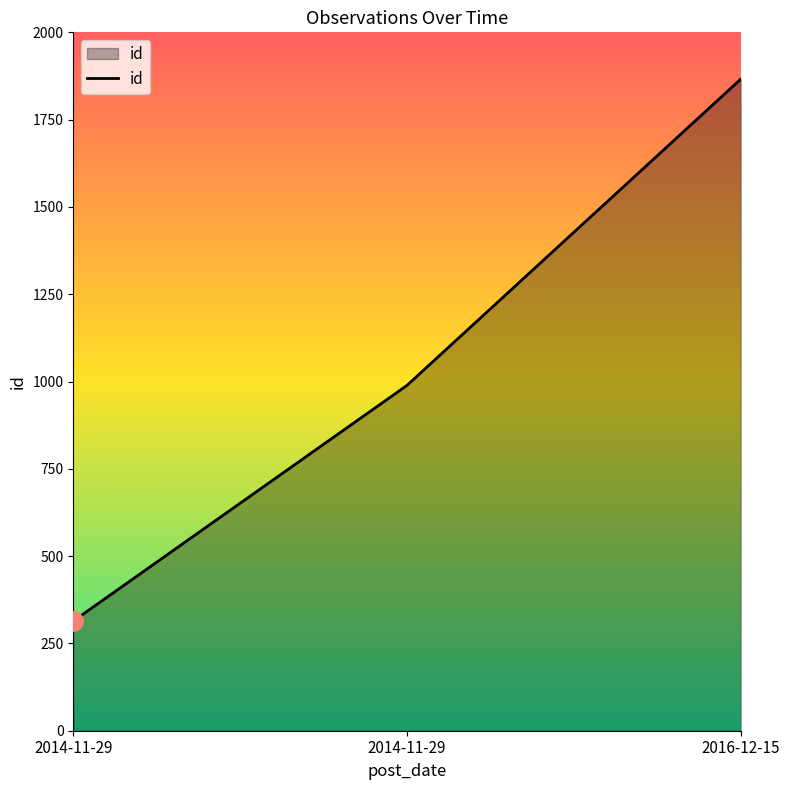

At which category does the chart reach its minimum across all series?

2014-11-29